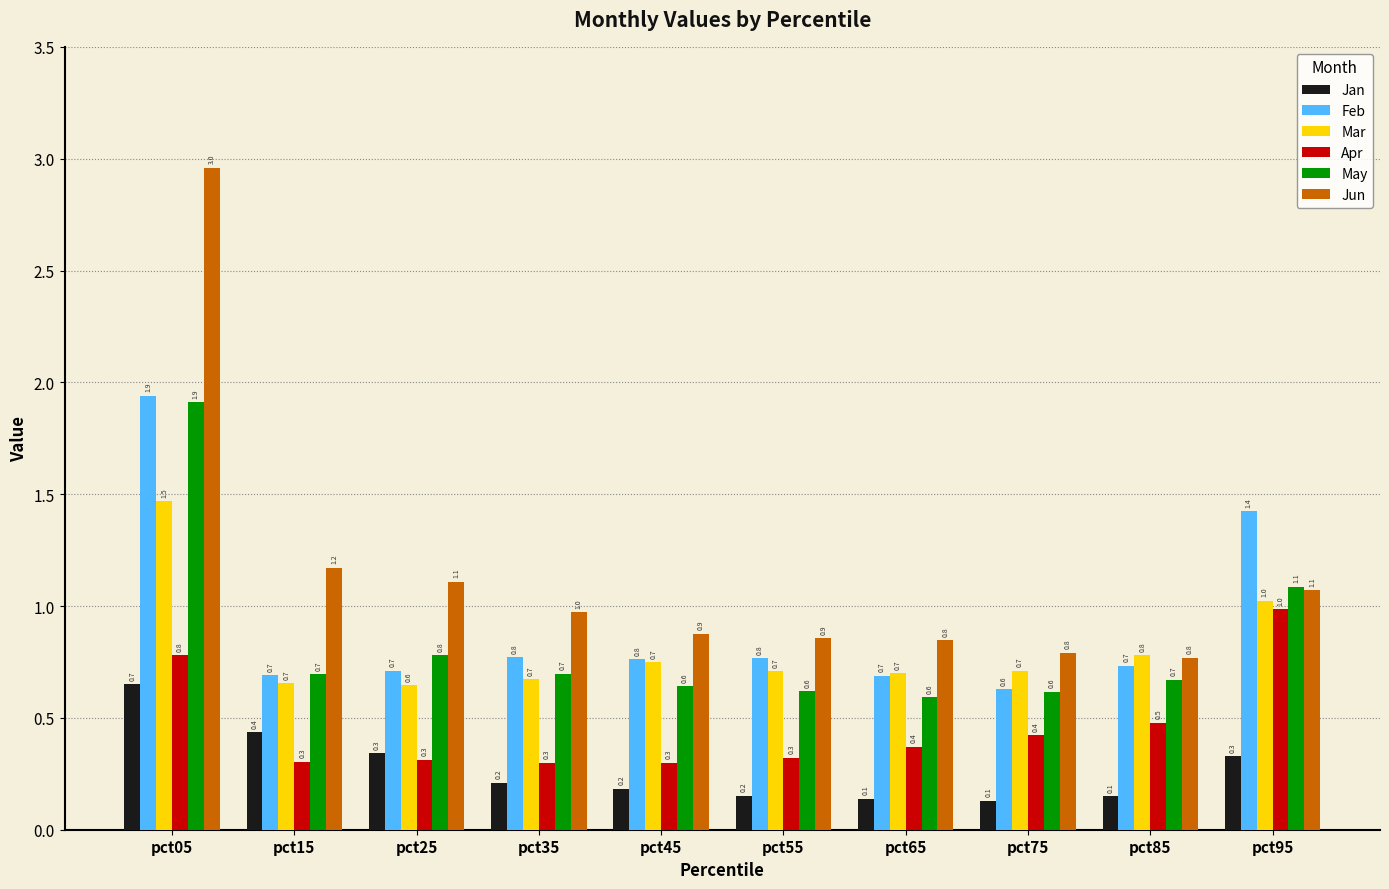

Reading left to right, extract all data points from this chart.

Jan: pct05=0.7	pct15=0.4	pct25=0.3	pct35=0.2	pct45=0.2	pct55=0.2	pct65=0.1	pct75=0.1	pct85=0.1	pct95=0.3
Feb: pct05=1.9	pct15=0.7	pct25=0.7	pct35=0.8	pct45=0.8	pct55=0.8	pct65=0.7	pct75=0.6	pct85=0.7	pct95=1.4
Mar: pct05=1.5	pct15=0.7	pct25=0.6	pct35=0.7	pct45=0.7	pct55=0.7	pct65=0.7	pct75=0.7	pct85=0.8	pct95=1.0
Apr: pct05=0.8	pct15=0.3	pct25=0.3	pct35=0.3	pct45=0.3	pct55=0.3	pct65=0.4	pct75=0.4	pct85=0.5	pct95=1.0
May: pct05=1.9	pct15=0.7	pct25=0.8	pct35=0.7	pct45=0.6	pct55=0.6	pct65=0.6	pct75=0.6	pct85=0.7	pct95=1.1
Jun: pct05=3.0	pct15=1.2	pct25=1.1	pct35=1.0	pct45=0.9	pct55=0.9	pct65=0.8	pct75=0.8	pct85=0.8	pct95=1.1